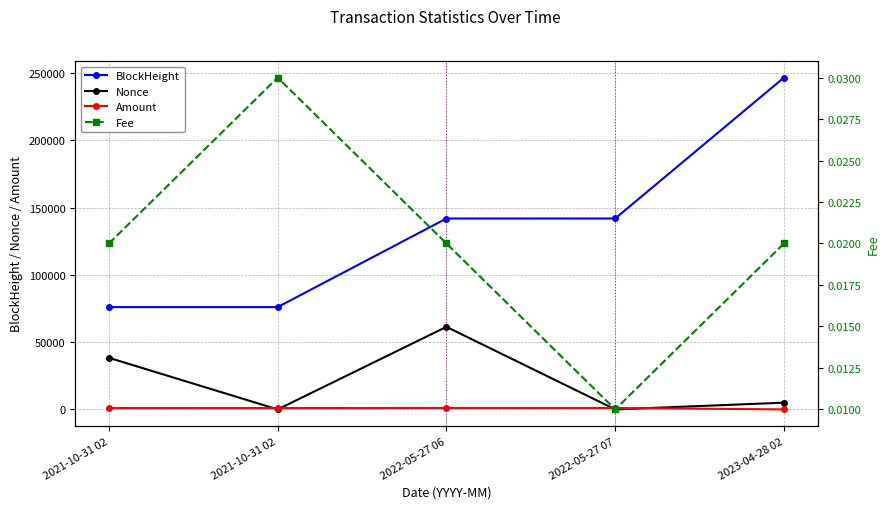

Is it true that Nonce equals 3075.1 at 2023-04-28 02?

False